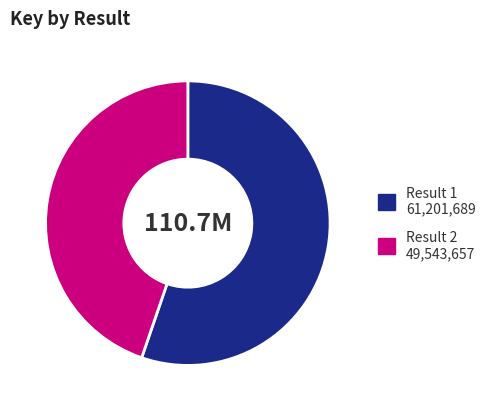

How many segments does this pie chart have?

2